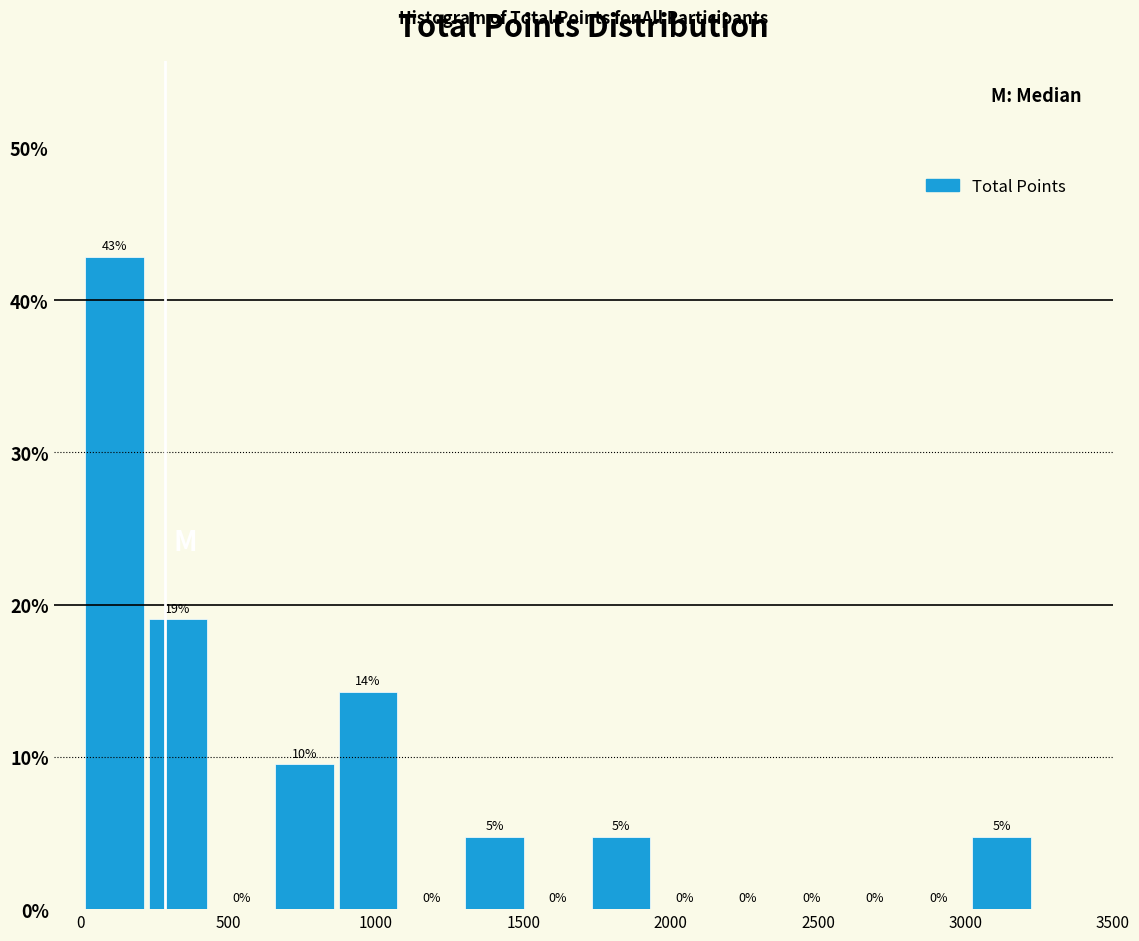

Over which range of the x-axis is the bar tallest?

0 to 250